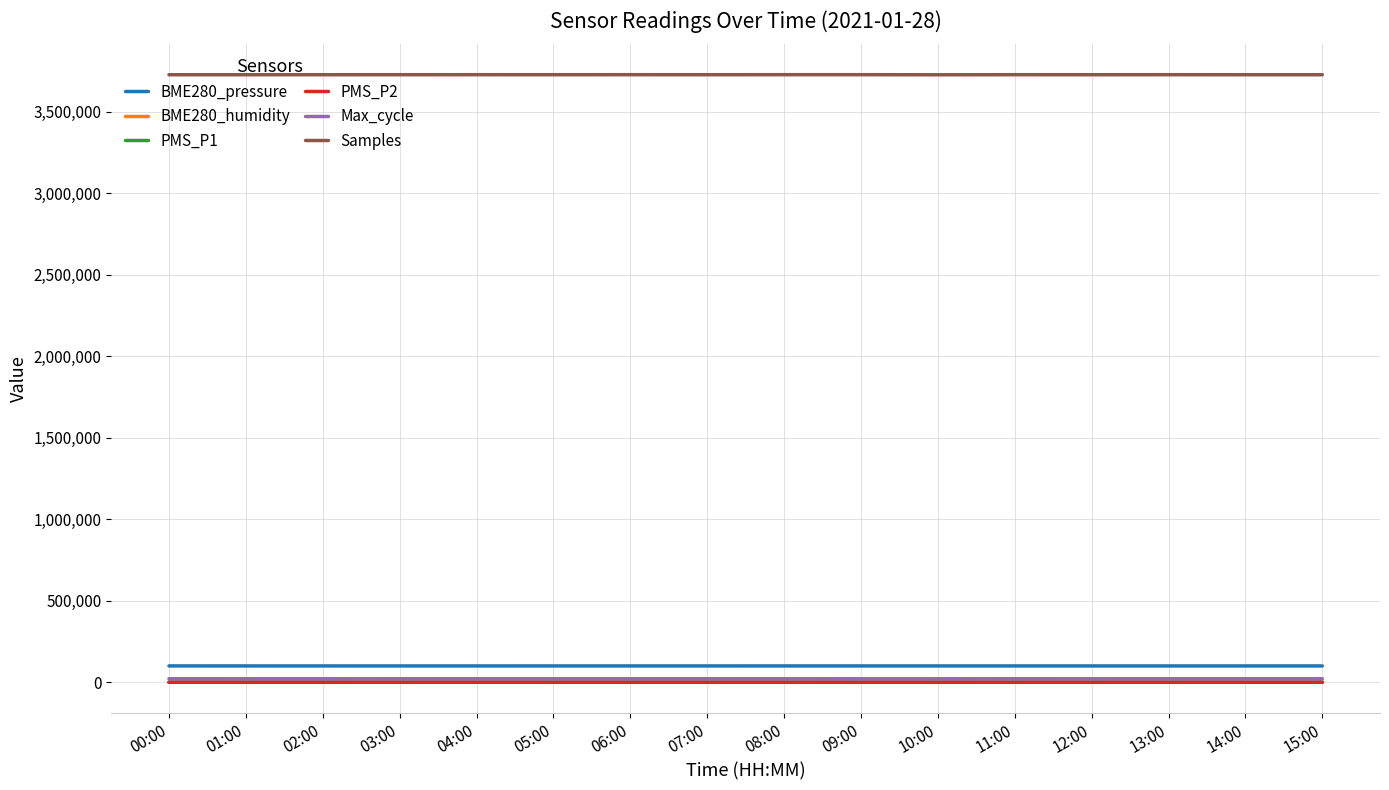

What is the maximum value shown in the chart?

3725840.0